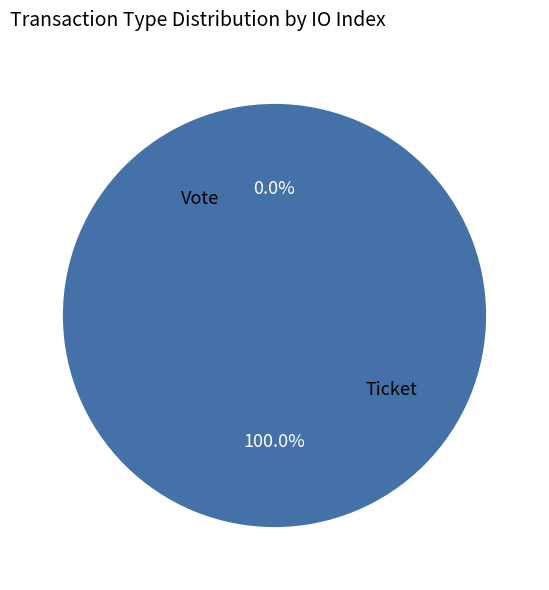

Combined, do Ticket and Vote account for over 50%?

Yes